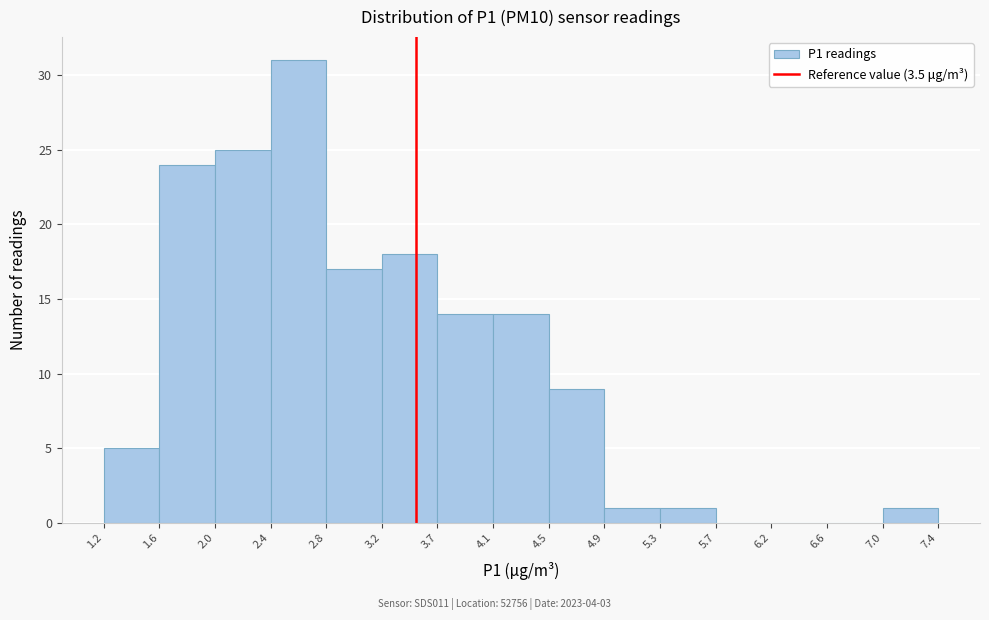

Reading left to right, list every bar in this chart as the range it spans on the x-axis followed by its height. The values are not printed on the chart, so give them approximately, as read against the axis.

1.2 to 1.6: 5
1.6 to 2.0: 24
2.0 to 2.4: 25
2.4 to 2.8: 31
2.8 to 3.2: 17
3.2 to 3.7: 18
3.7 to 4.1: 14
4.1 to 4.5: 14
4.5 to 4.9: 9
4.9 to 5.3: 1
5.3 to 5.7: 1
5.7 to 6.2: 0
6.2 to 6.6: 0
6.6 to 7.0: 0
7.0 to 7.4: 1